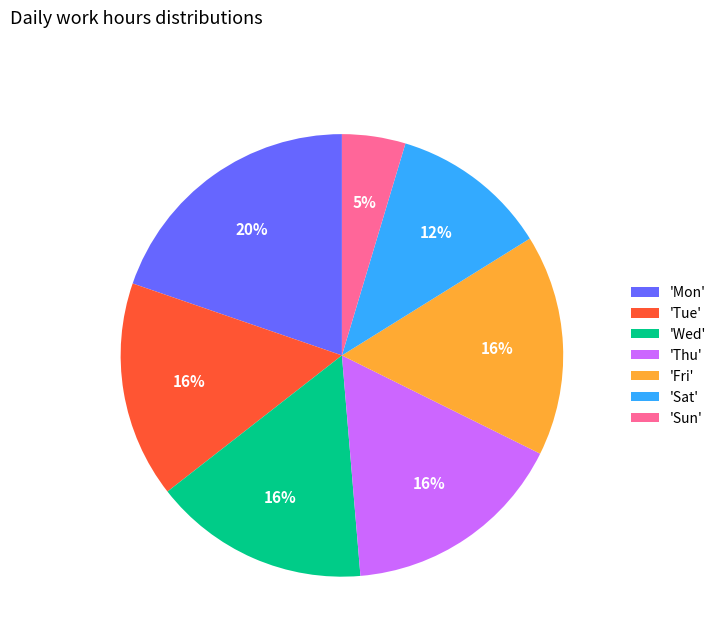

What is the smallest slice in the pie chart?

'Sun'